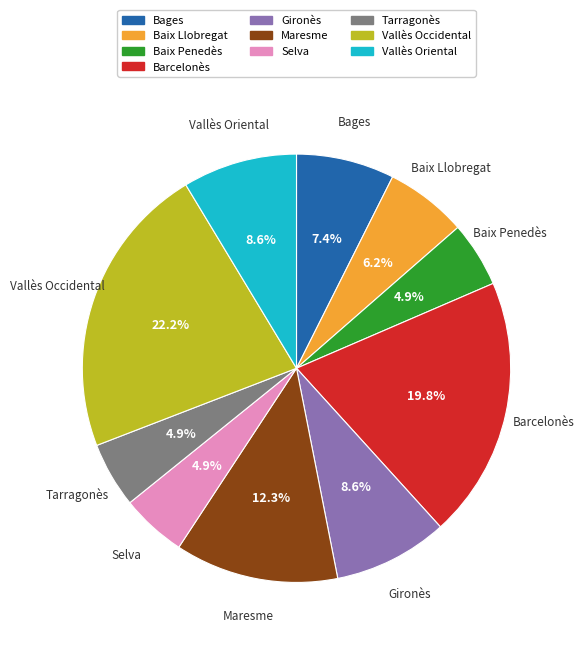

Does Vallès Occidental account for over 50% of the chart?

No